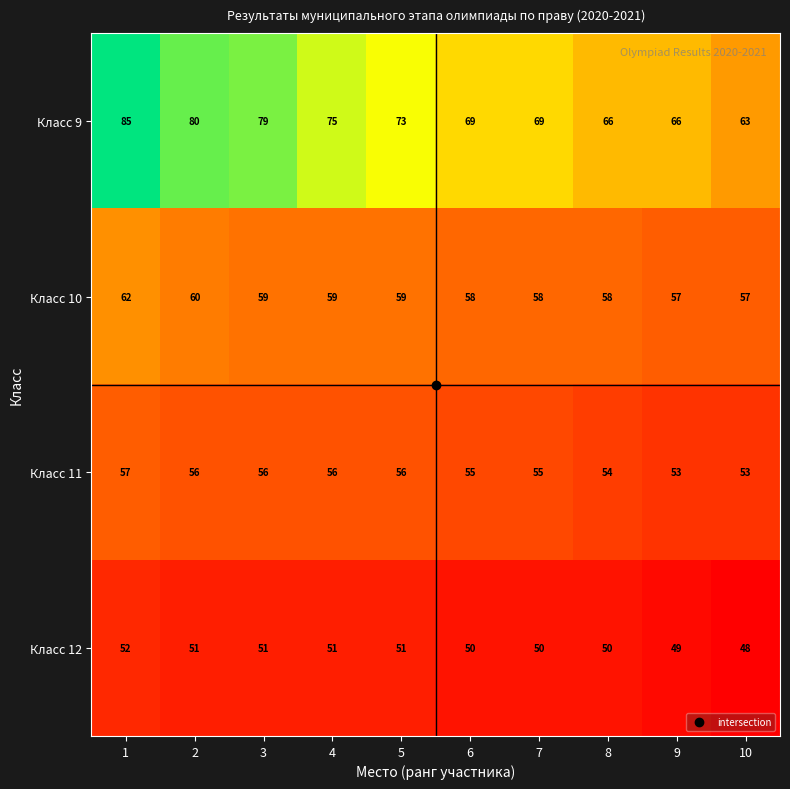

Rank the series by their maximum value, from lowest to highest.

Класс 12, Класс 11, Класс 10, Класс 9